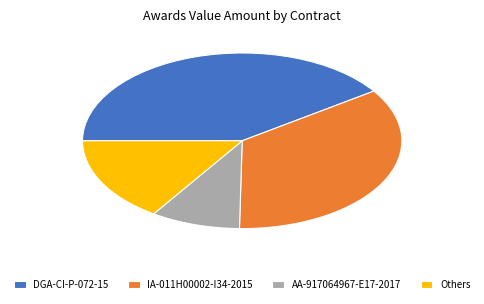

Which category has the biggest portion of the pie?

DGA-CI-P-072-15